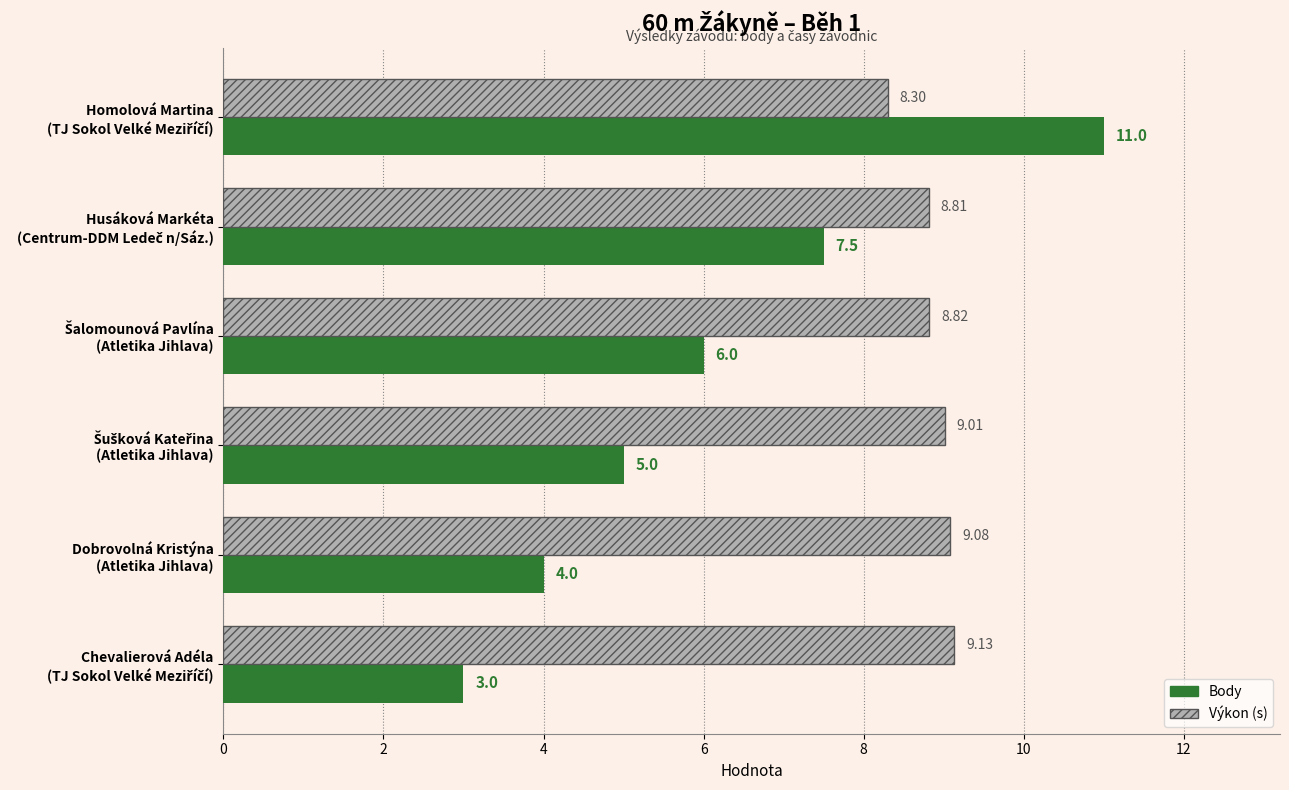

What is the difference between the maximum and minimum values in the Body series?

8.0